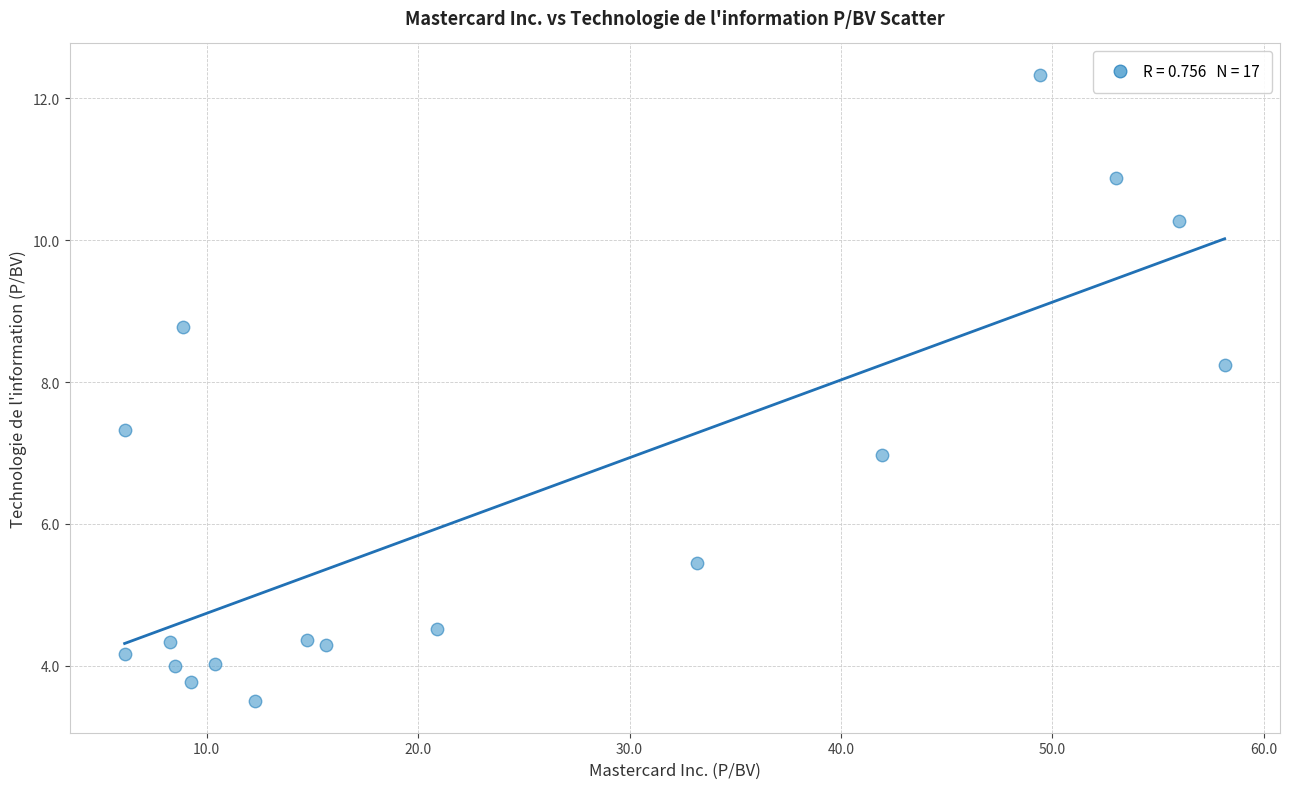

What is the range of Y values (max minus min)?

8.8